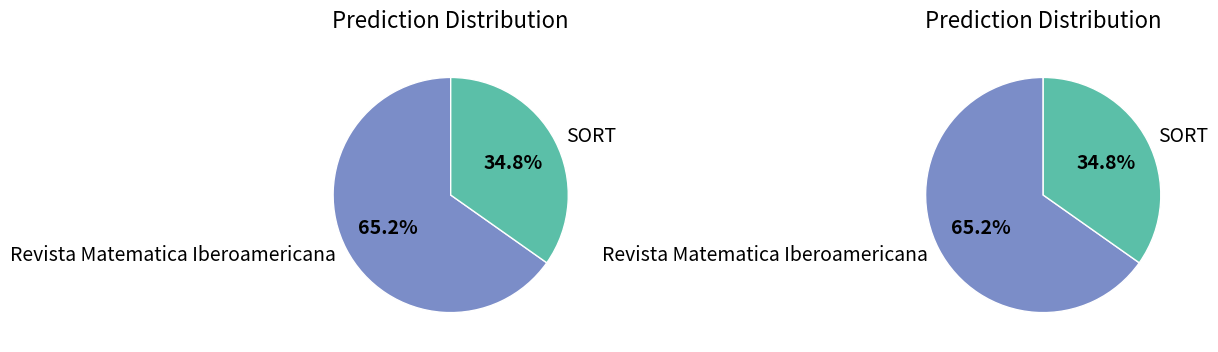

Between Revista Matematica Iberoamericana and SORT, which is larger?

Revista Matematica Iberoamericana